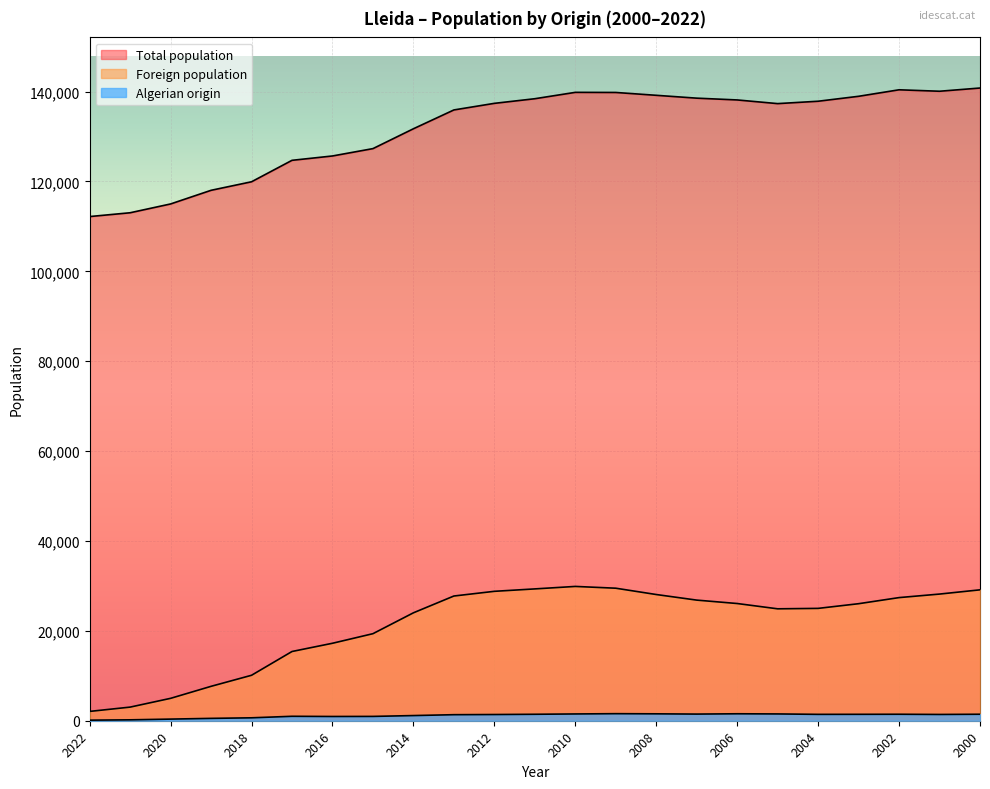

Reading left to right, what are all the values shown in this chart?

Total population: 2000=140797	2001=140080	2002=140403	2003=138956	2004=137856	2005=137327	2006=138144	2007=138542	2008=139176	2009=139809	2010=139834	2011=138416	2012=137387	2013=135919	2014=131731	2015=127314	2016=125677	2017=124709	2018=119935	2019=118035	2020=115000	2021=113040	2022=112194
Foreign population: 2000=29129	2001=28186	2002=27400	2003=26043	2004=25001	2005=24905	2006=26083	2007=26842	2008=28086	2009=29491	2010=29887	2011=29335	2012=28798	2013=27753	2014=24016	2015=19371	2016=17239	2017=15406	2018=10115	2019=7656	2020=4983	2021=3031	2022=2074
Algerian origin: 2000=1444	2001=1397	2002=1442	2003=1427	2004=1418	2005=1512	2006=1548	2007=1479	2008=1537	2009=1570	2010=1509	2011=1437	2012=1382	2013=1344	2014=1149	2015=961	2016=944	2017=987	2018=650	2019=524	2020=362	2021=201	2022=126